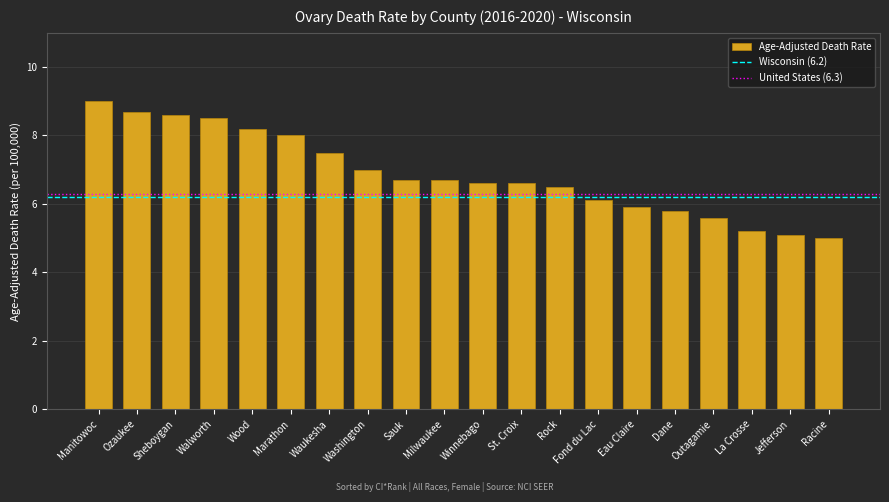

Where does the data first go above 6?

Manitowoc